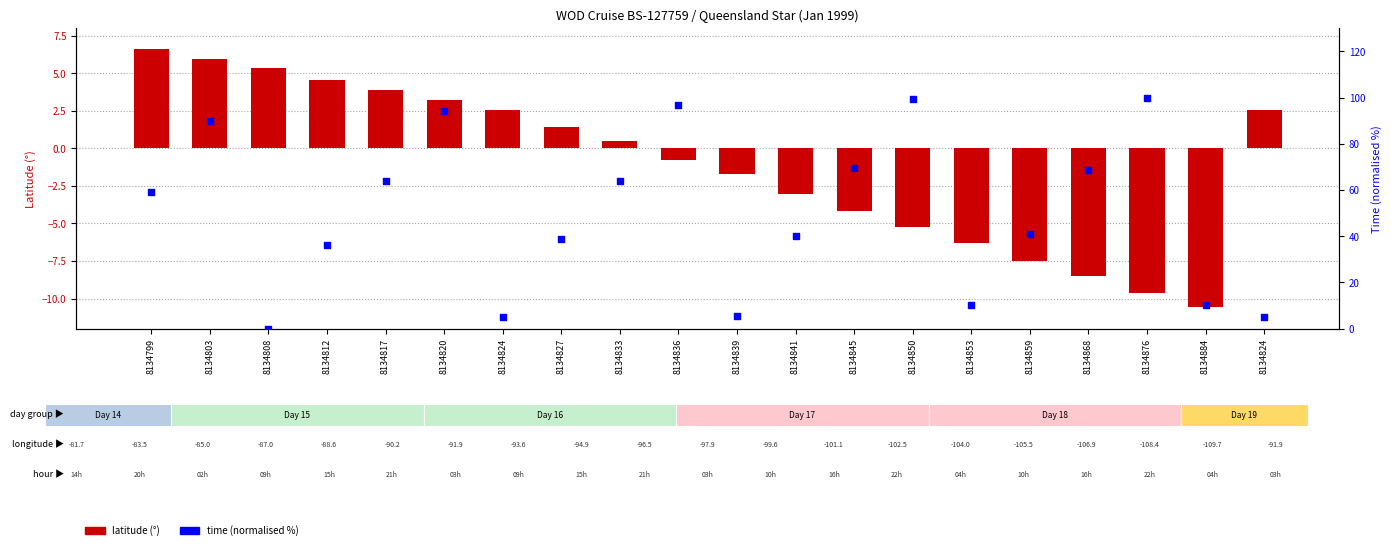

Which series has the largest Y range (max minus min)?

time rank (norm %)